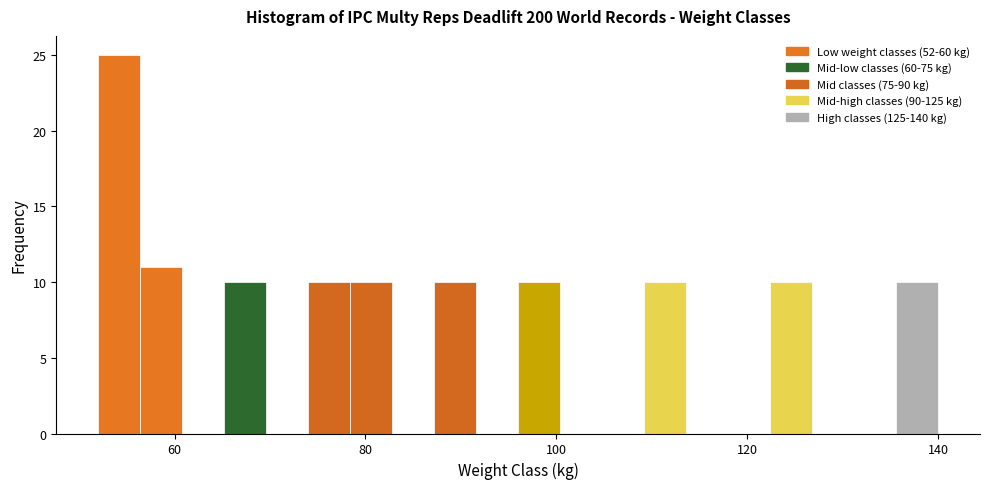

Around what value on the x-axis is the tallest bar? Give the approximate position of its centre, as read against the axis.

54